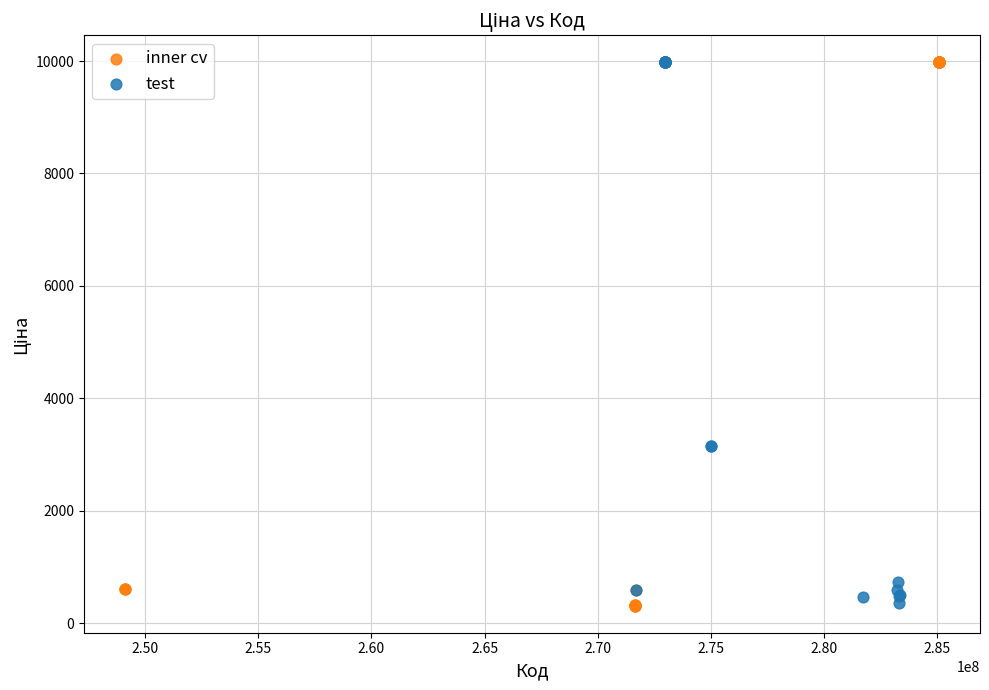

What are all the series names shown in the legend?

inner cv, test